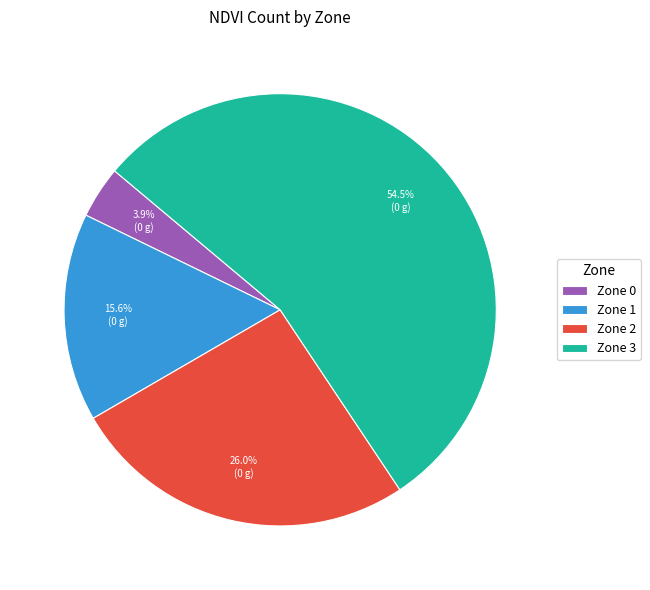

To the nearest percent, what is the difference between the Zone 2 and Zone 1 slice percentages?

10%